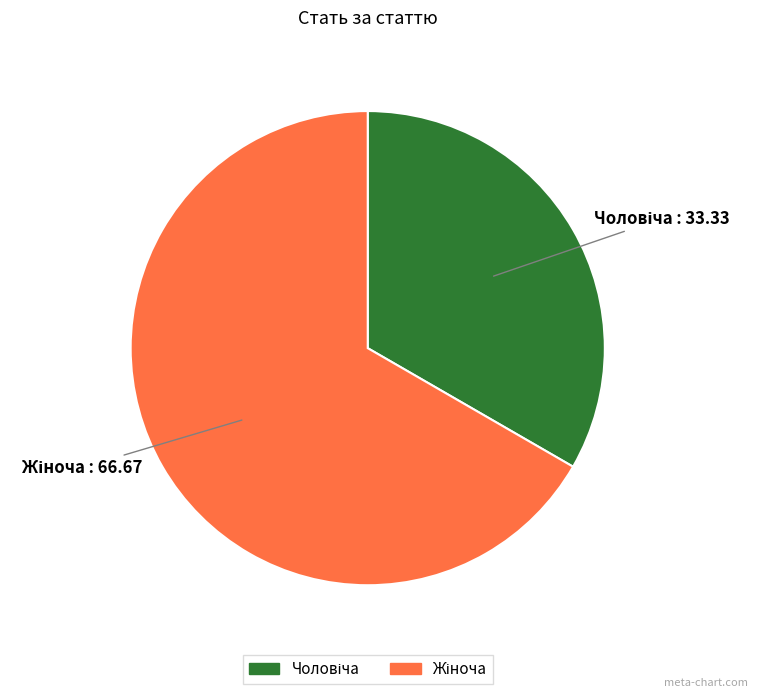

Is there a majority slice in this chart?

Yes